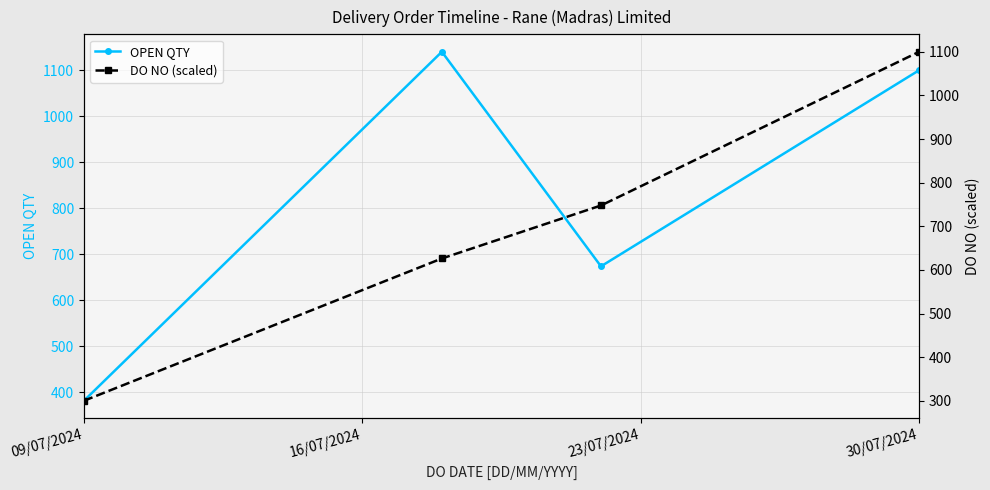

Is the value of DO NO (scaled) at 09/07/2024 greater than the value of OPEN QTY at 09/07/2024?

No